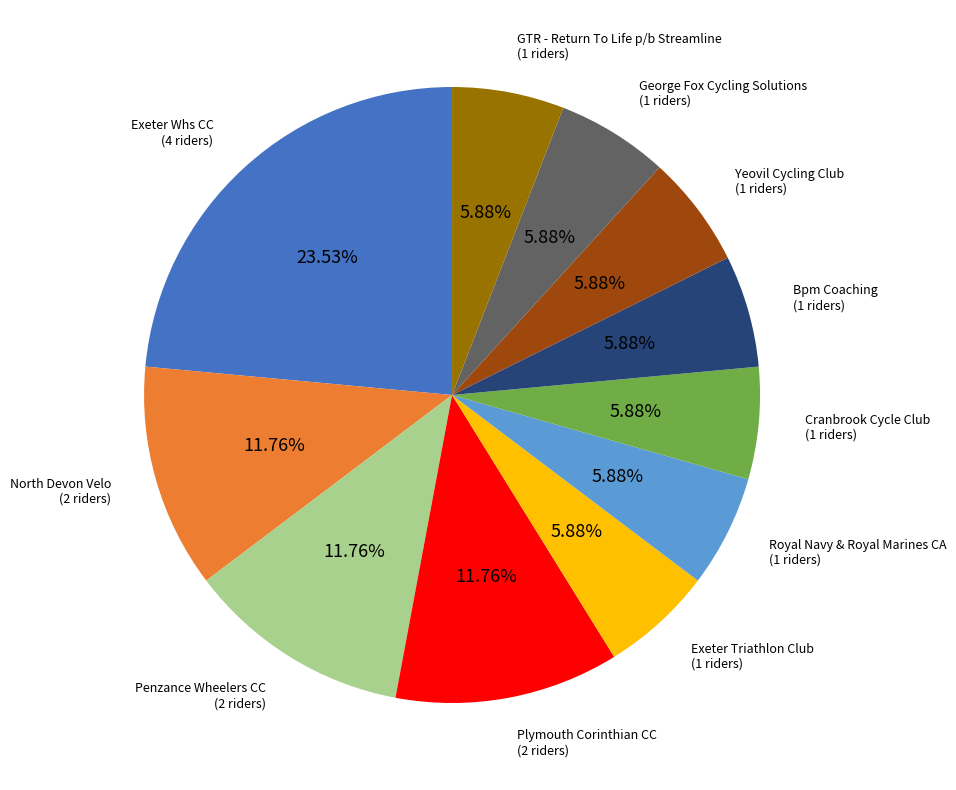

Does any single category account for the majority?

No